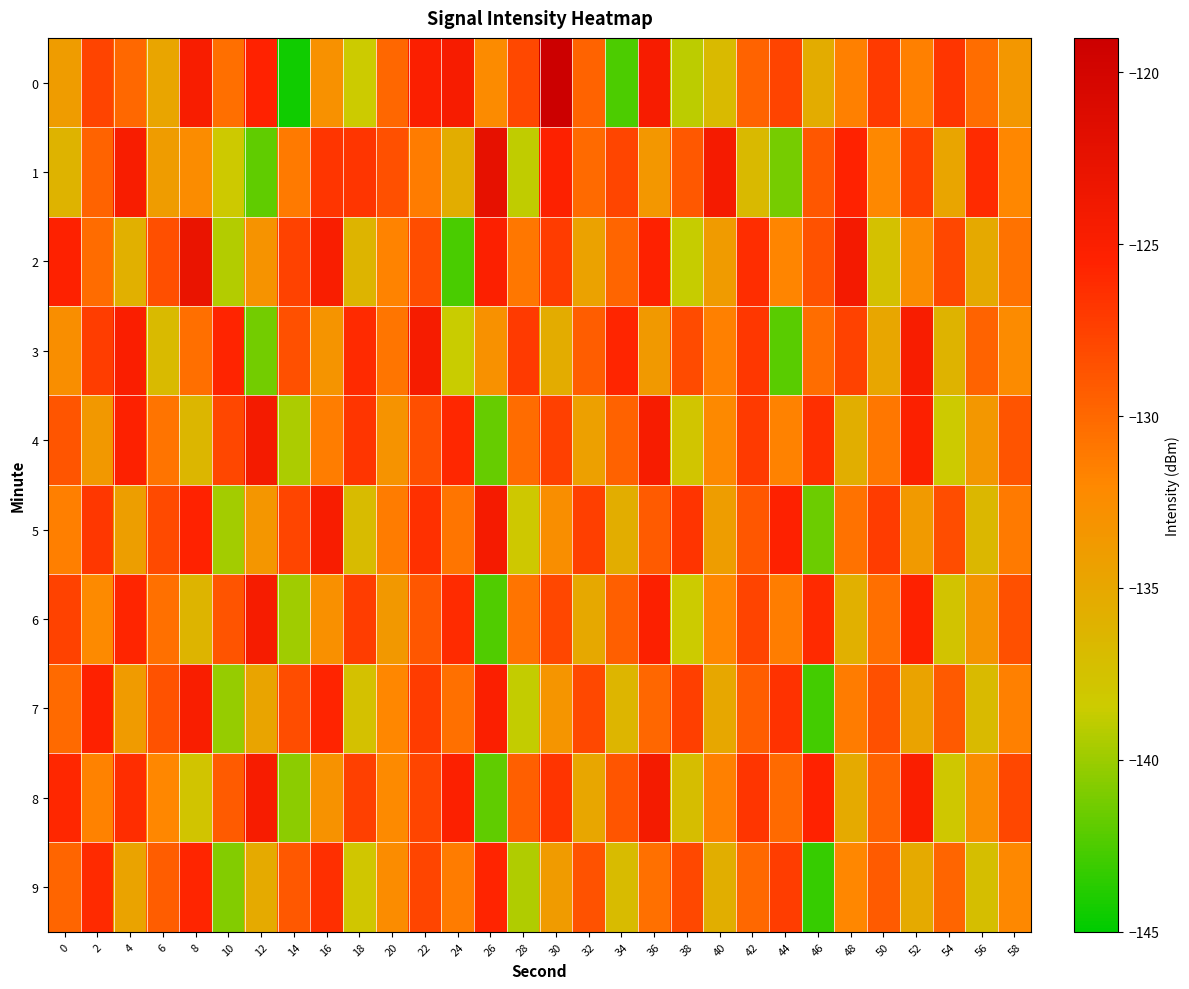

At 30, list the series in order from smallest to largest.

3, 9, 7, 5, 6, 4, 2, 8, 1, 0